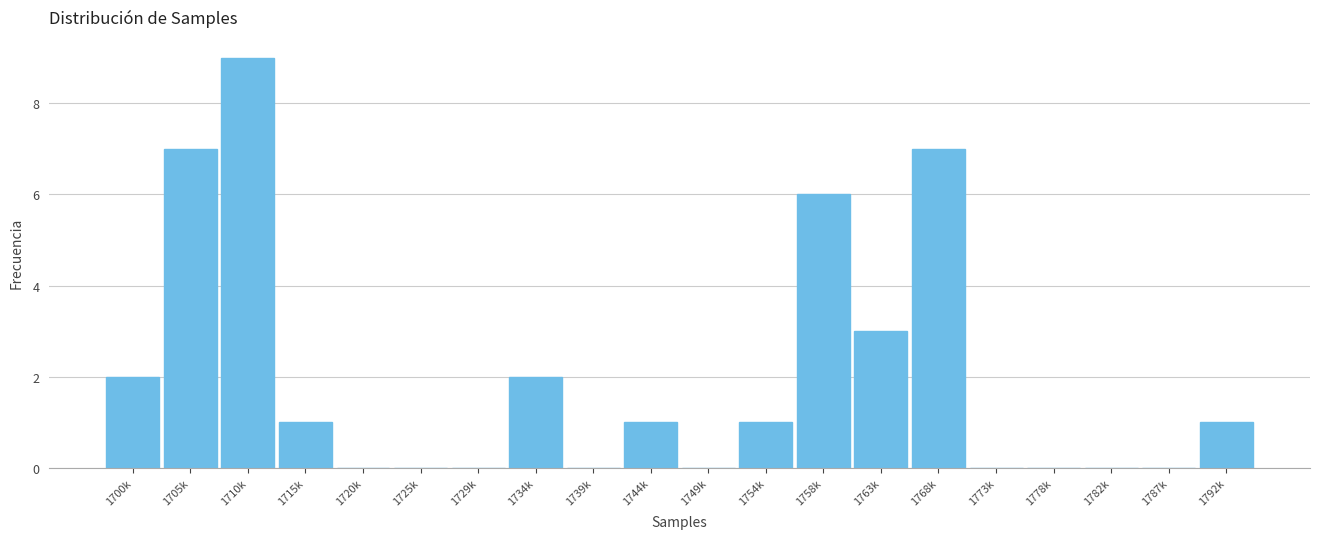

Reading right to left, what are all the values shown in this chart?

1792k=1	1787k=0	1782k=0	1778k=0	1773k=0	1768k=7	1763k=3	1758k=6	1754k=1	1749k=0	1744k=1	1739k=0	1734k=2	1729k=0	1725k=0	1720k=0	1715k=1	1710k=9	1705k=7	1700k=2